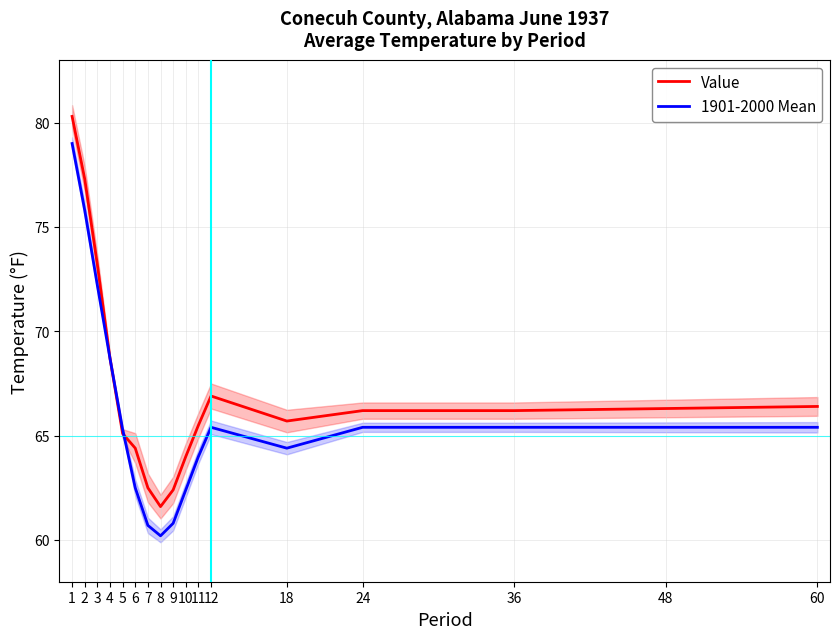

The value of 1901-2000 Mean at 3 is 129.6. True or false?

False